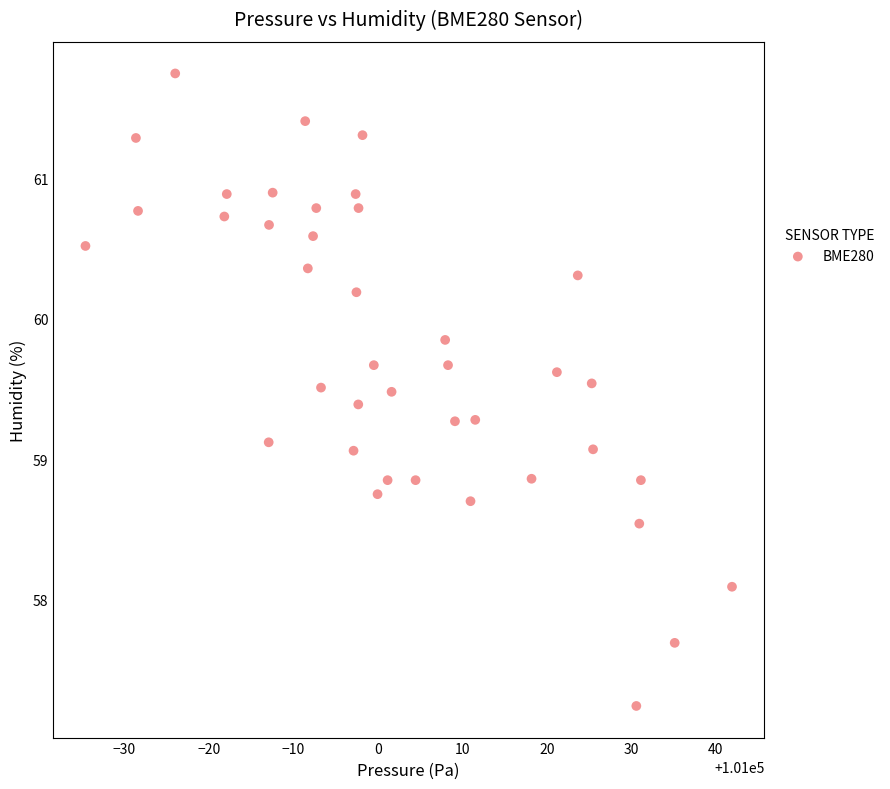

What is the range of X values (max minus min)?

76.5